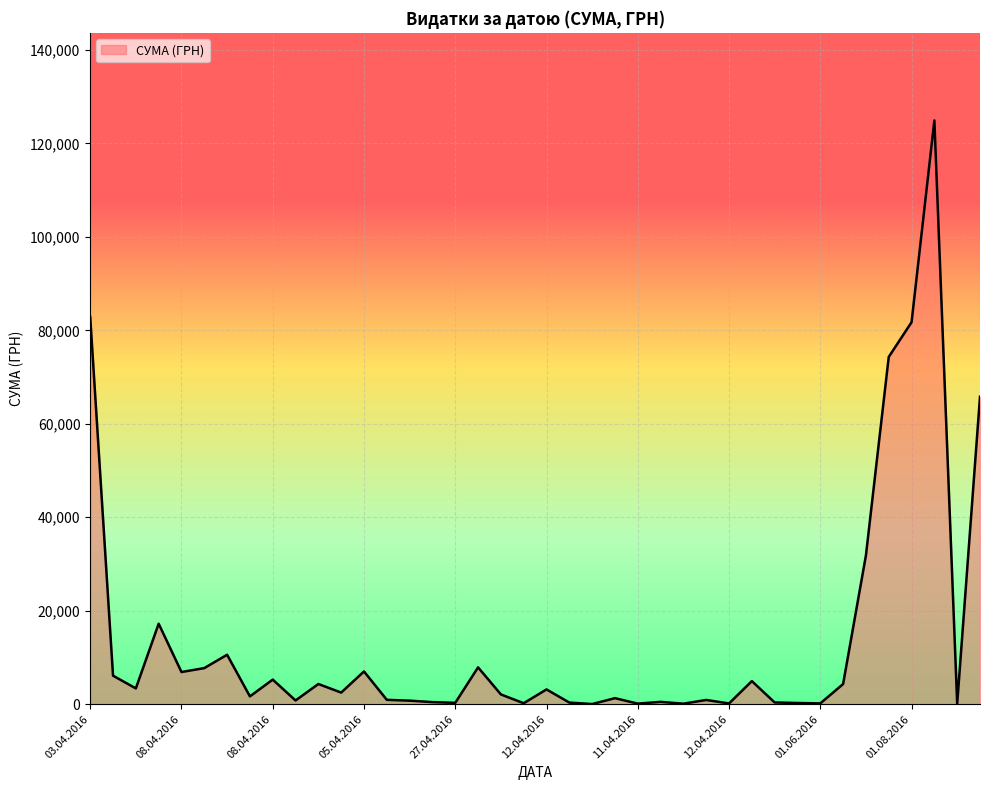

What is the difference between the maximum and minimum values?

124867.4